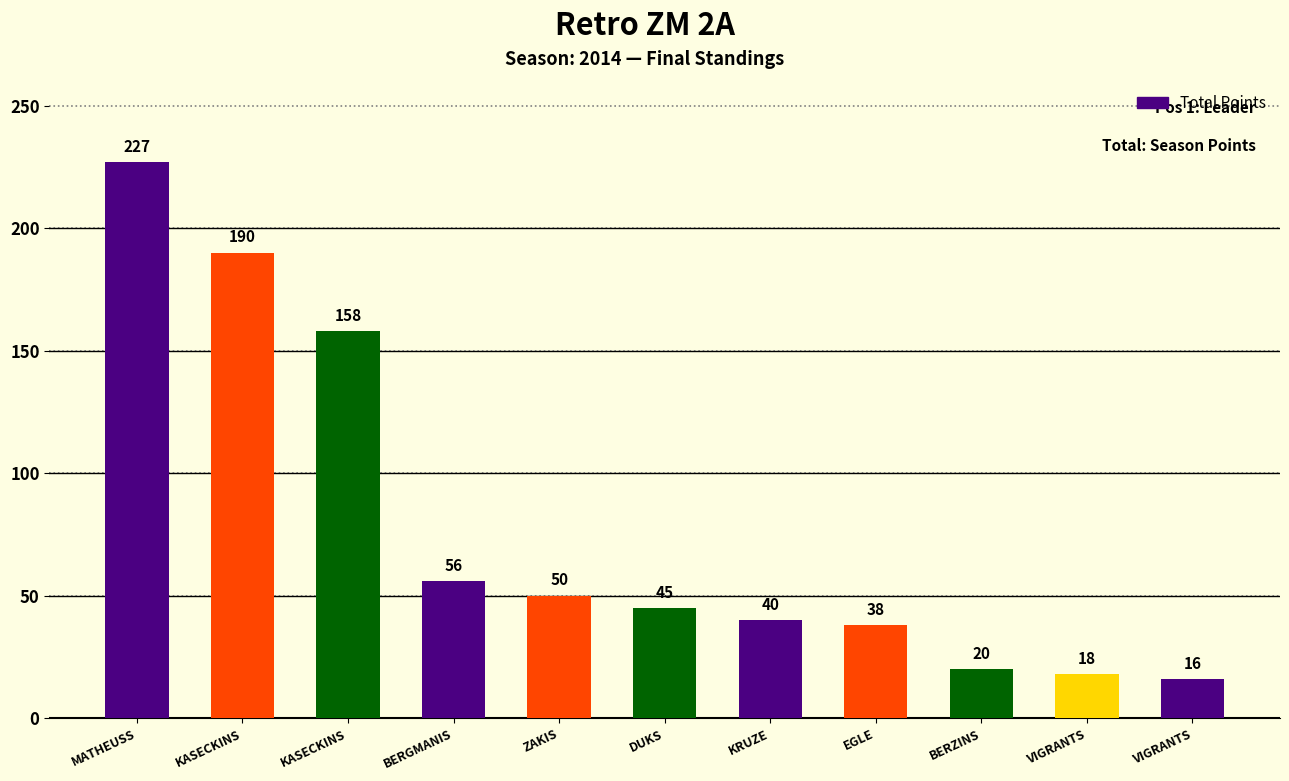

How many bars are there in total?

11